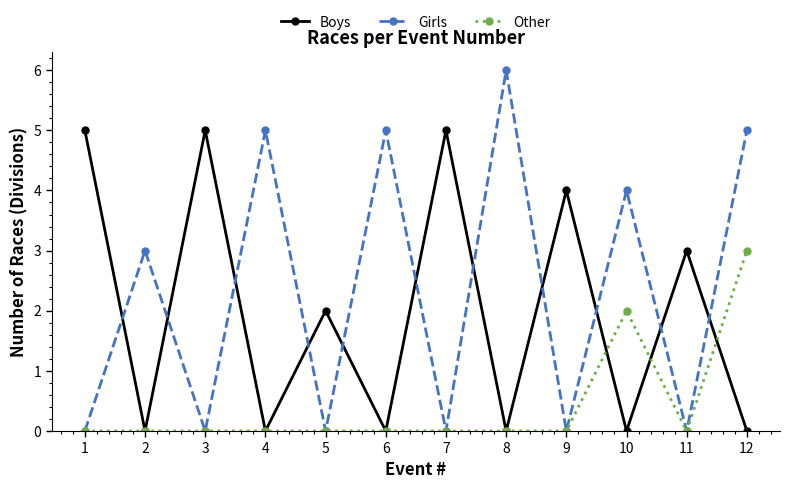

Does the chart display data point markers on the line(s)?

Yes